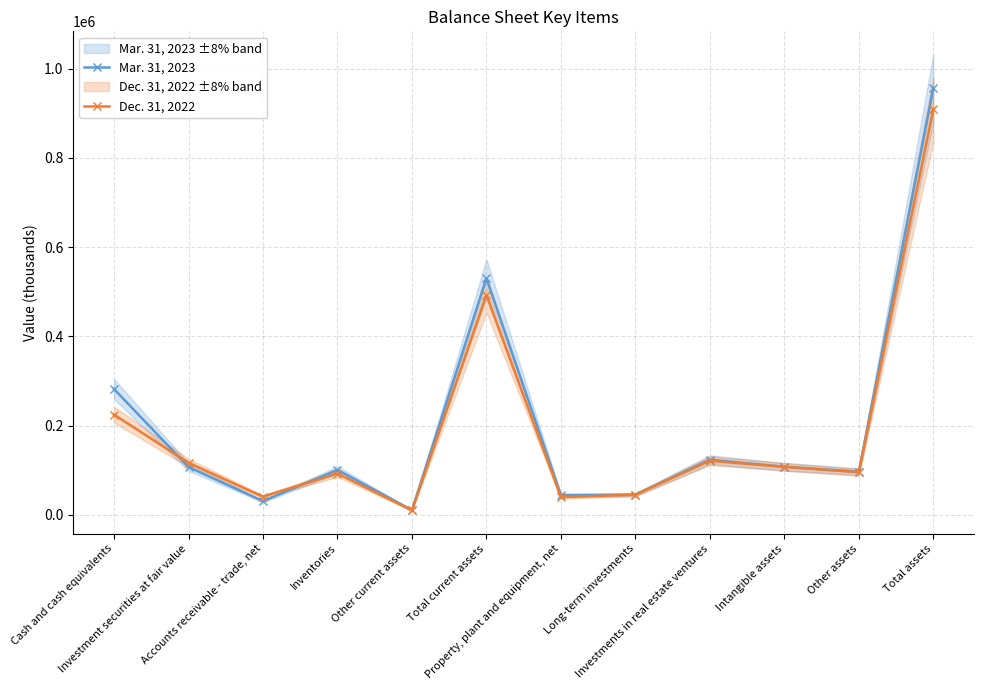

Is the value of Mar. 31, 2023 at Total assets greater than the value of Dec. 31, 2022 at Accounts receivable - trade, net?

Yes